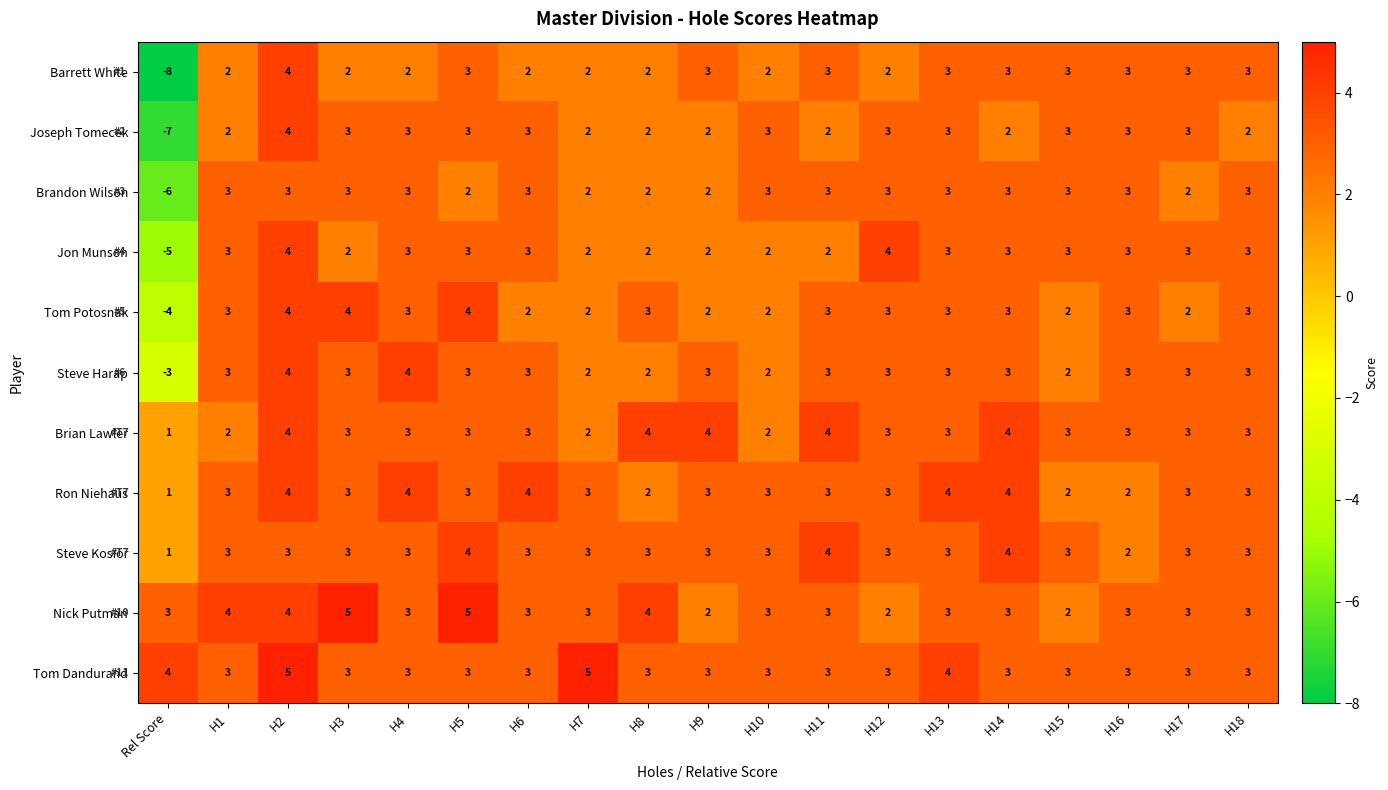

True or false: Tom Potosnak has a value of 2 at H9.

True